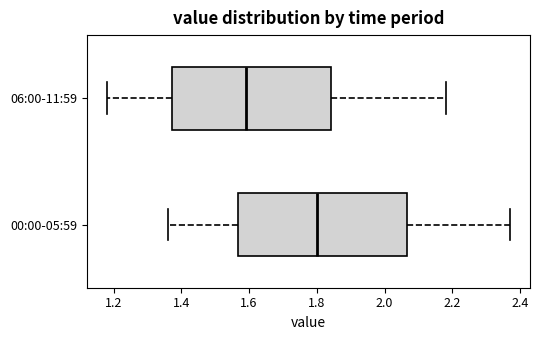

Reading bottom to top, transcribe this box plot: for each box, give where its median line is, the range the box spans, and where its two whiskers end, as read against the x-axis. The values are not printed on the chart, so give them approximately, as read against the axis.

00:00-05:59: median 1.80, box 1.56 to 2.06, whiskers 1.36 to 2.38
06:00-11:59: median 1.60, box 1.38 to 1.84, whiskers 1.18 to 2.18